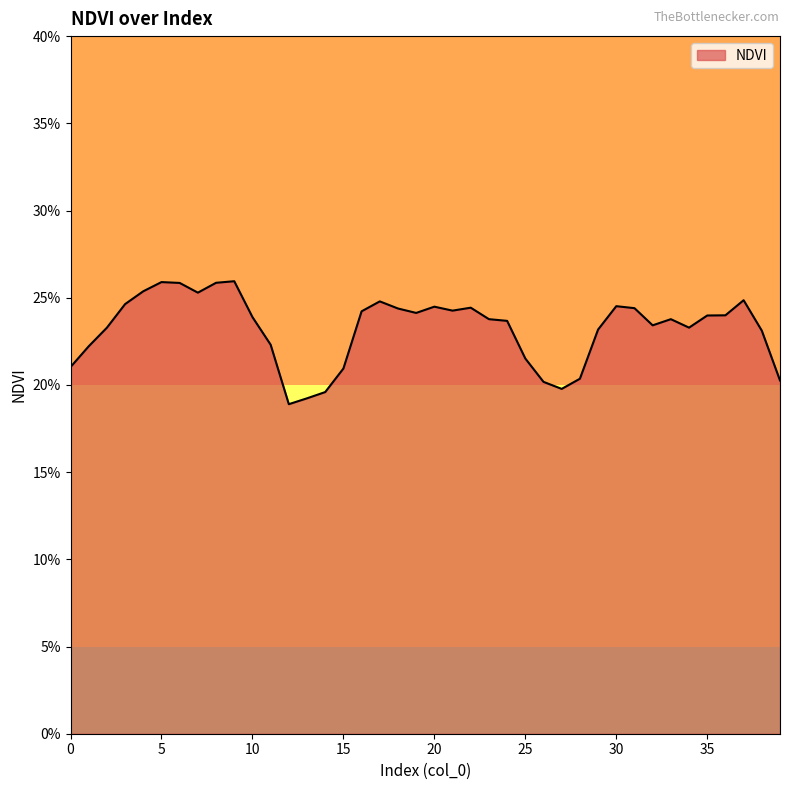

What is the average value?

0.2